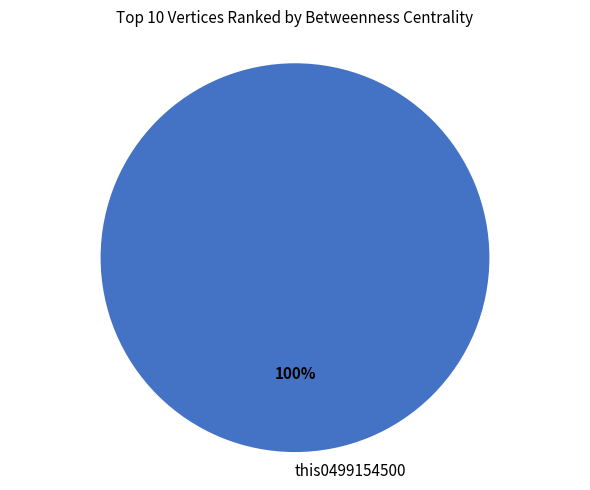

To the nearest percent, what percentage of the pie is this0499154500?

100%